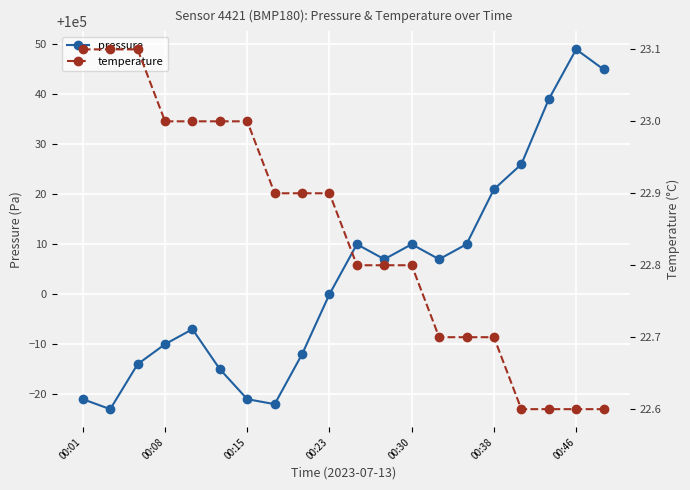

What is the minimum value for pressure?

99977